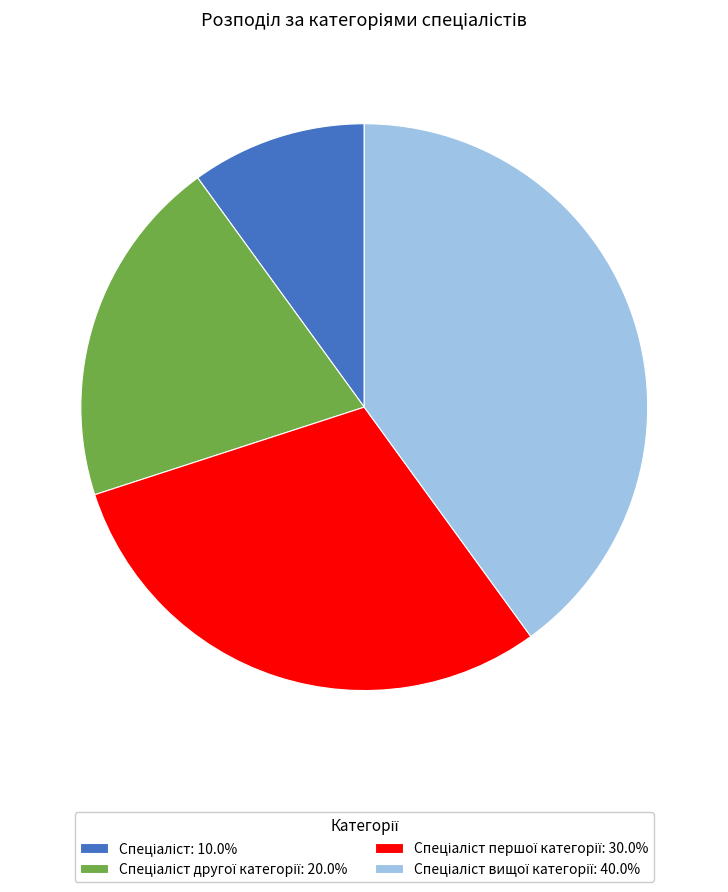

Does any single category account for the majority?

No